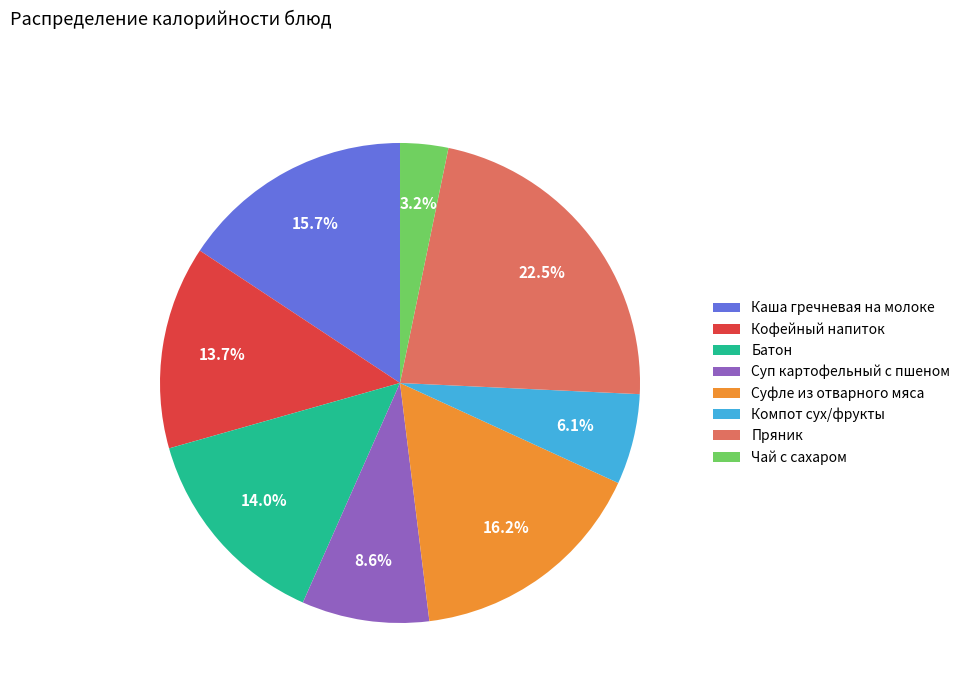

To the nearest percent, what percentage of the pie is Кофейный напиток?

14%